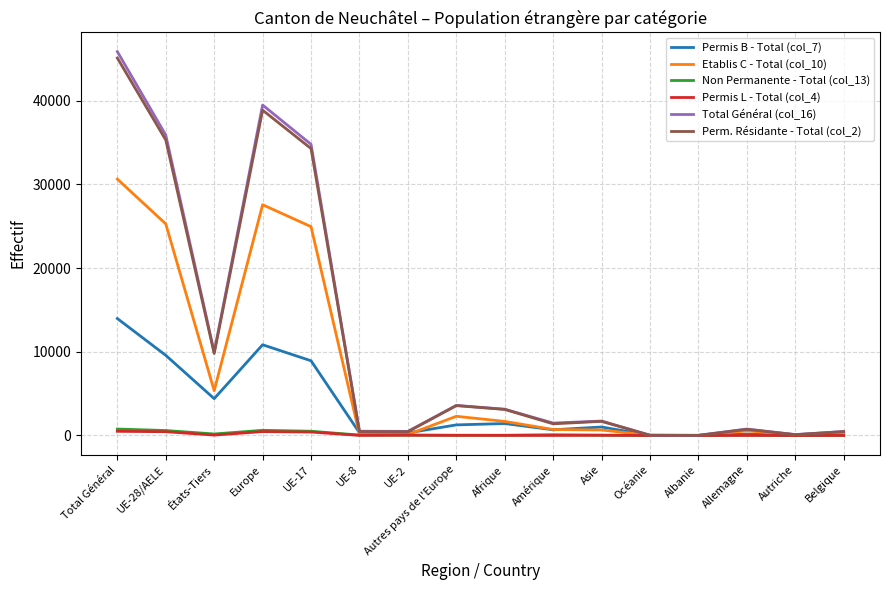

What is the spread (max minus min) of values at Amérique?

1478